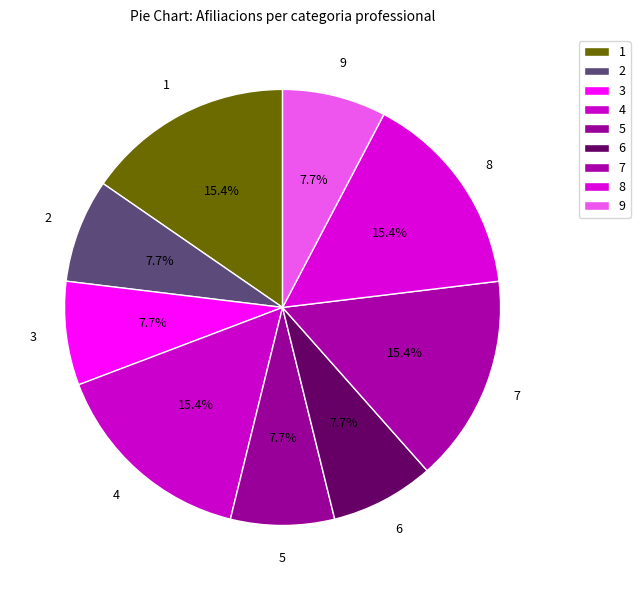

What is the ratio of the value at 7 to the value at 5?

2.0